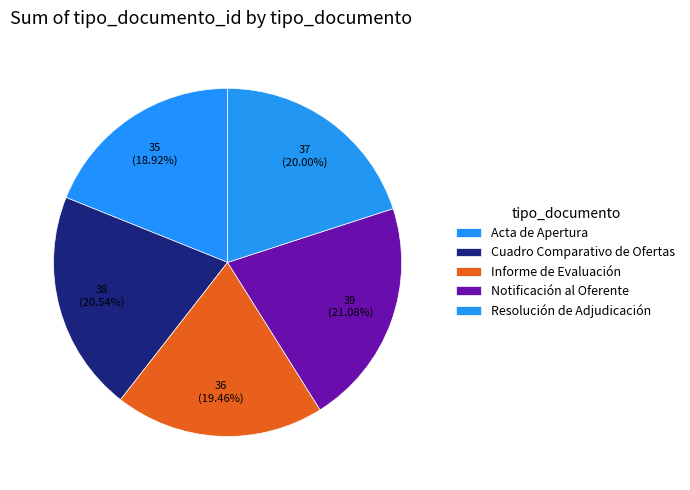

The Resolución de Adjudicación slice represents 26% of the pie. True or false?

False